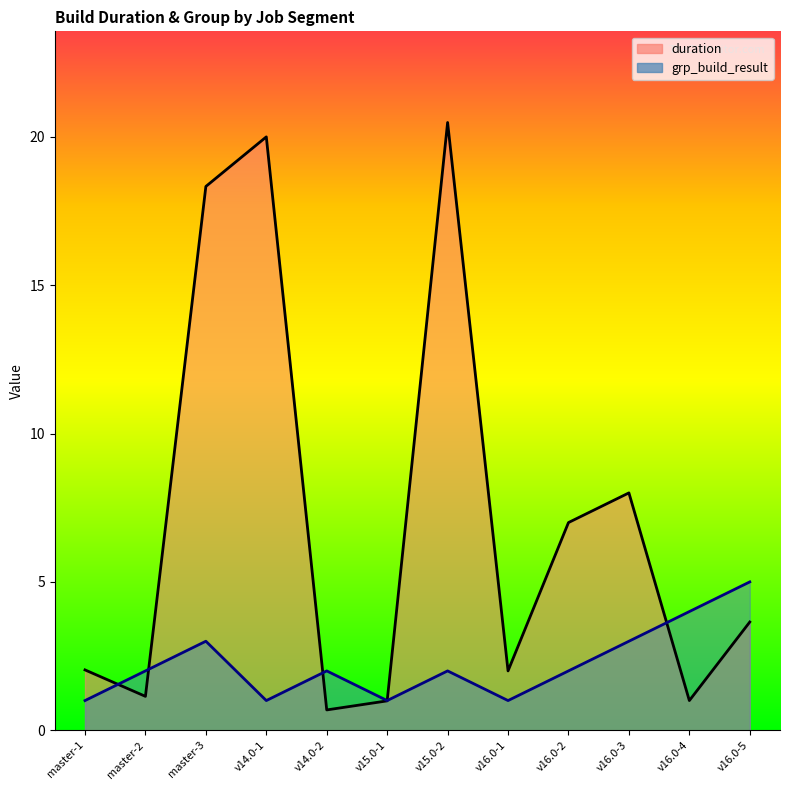

How many categories are shown in the chart?

12